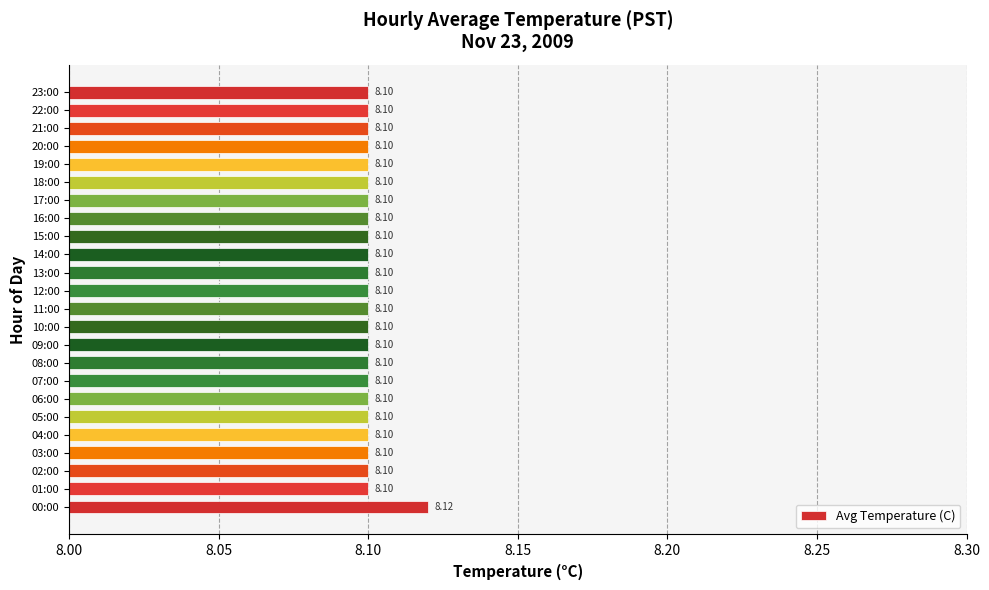

Approximately how many times larger is the value at 16:00 compared to 14:00?

1.0